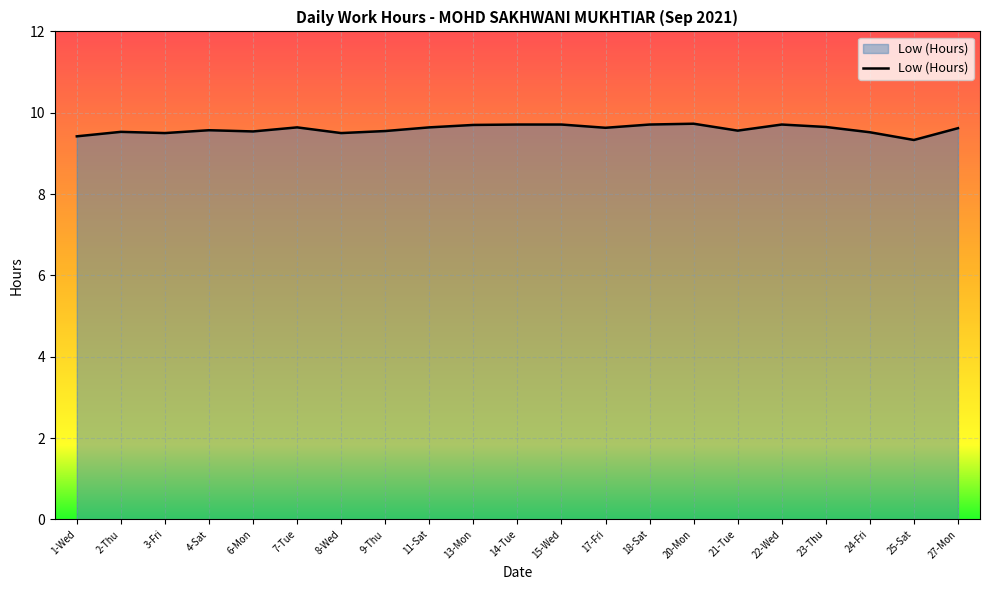

What is the change in value from 4-Sat to 15-Wed?

+0.1